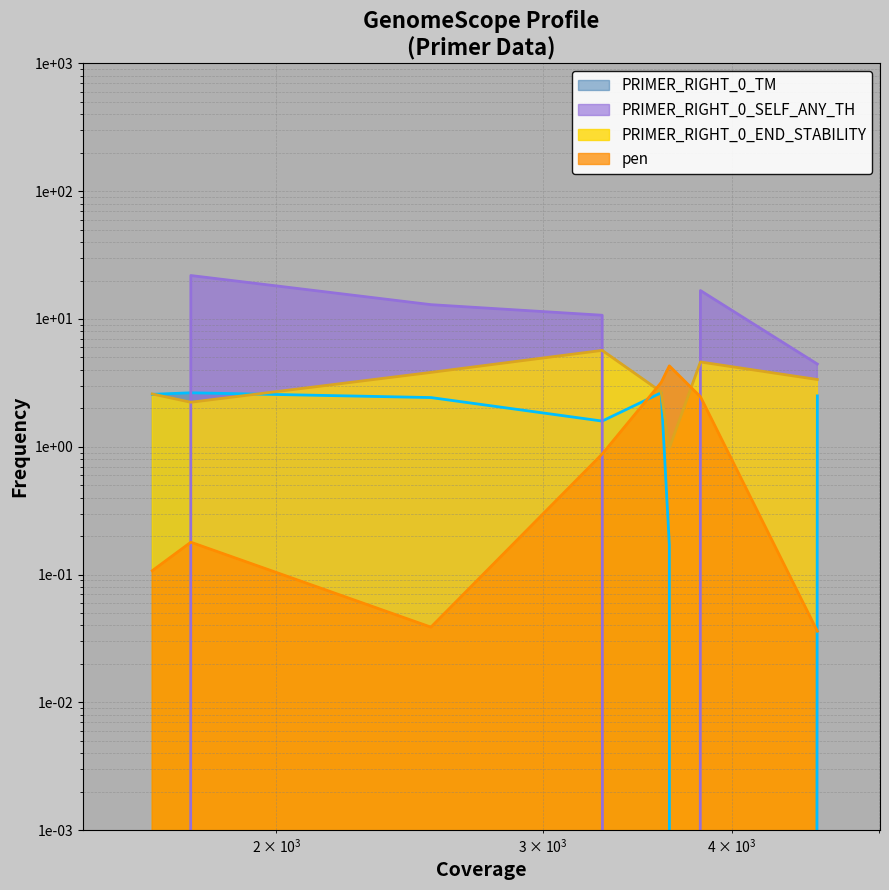

How many times do PRIMER_RIGHT_0_TM and pen cross each other?

2